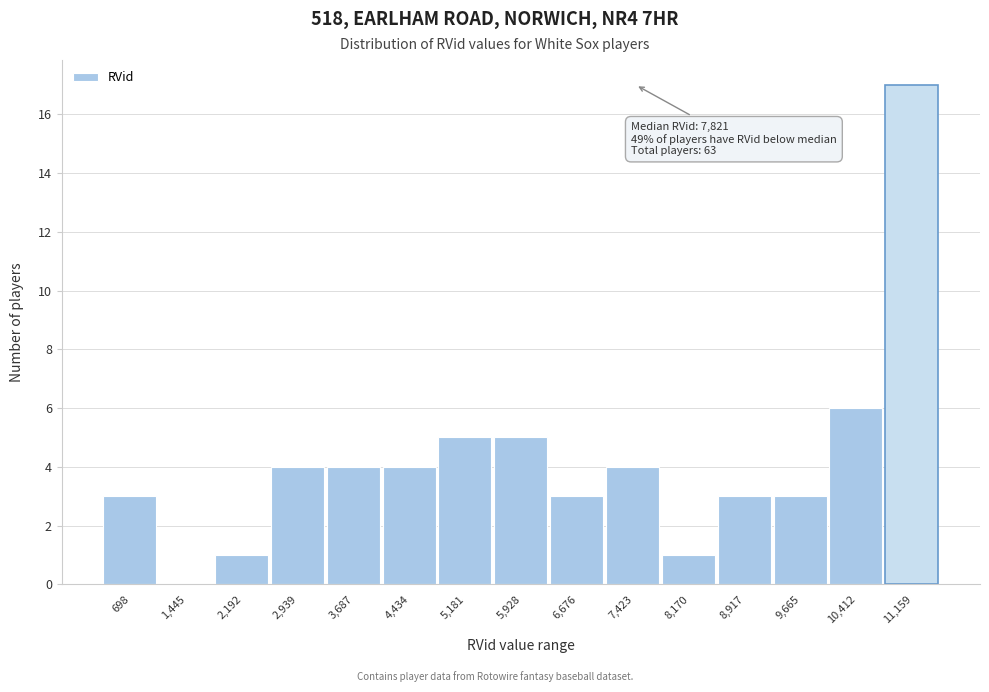

Reading right to left, extract all data points from this chart.

11,159=17	10,412=6	9,665=3	8,917=3	8,170=1	7,423=4	6,676=3	5,928=5	5,181=5	4,434=4	3,687=4	2,939=4	2,192=1	1,445=0	698=3